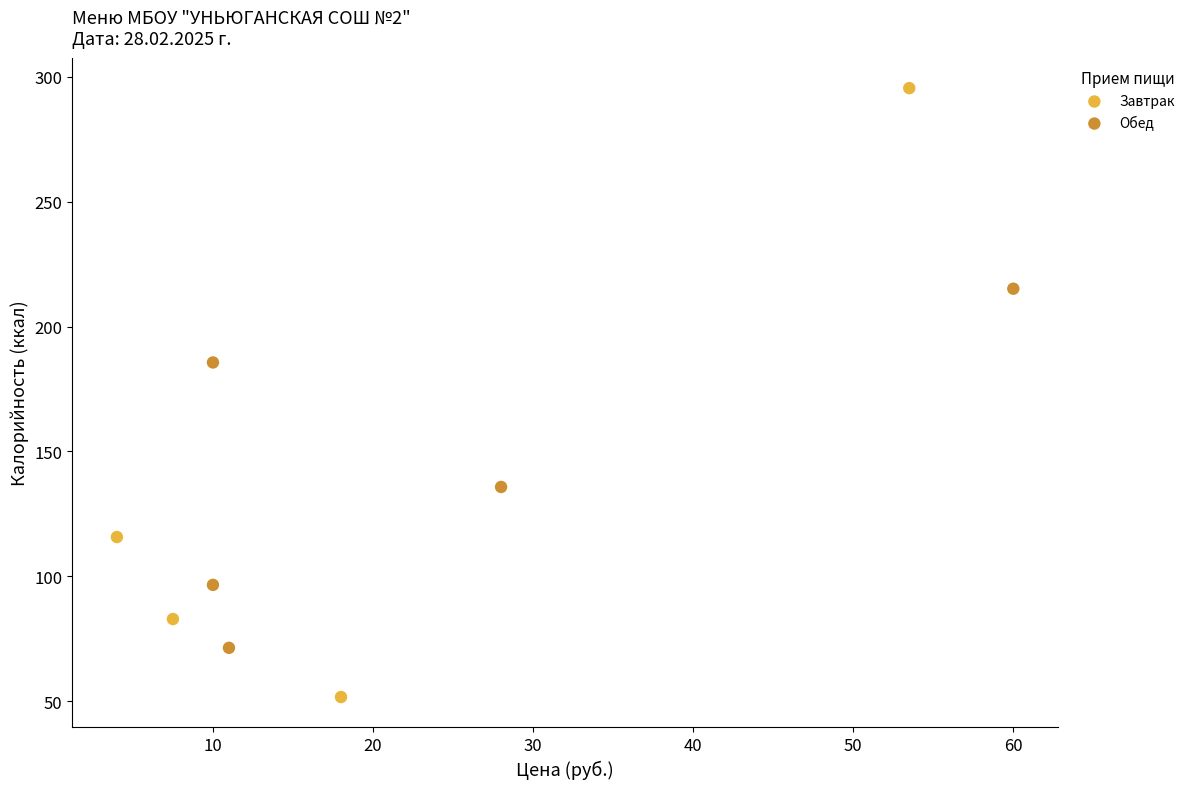

What are all the series names shown in the legend?

Завтрак, Обед